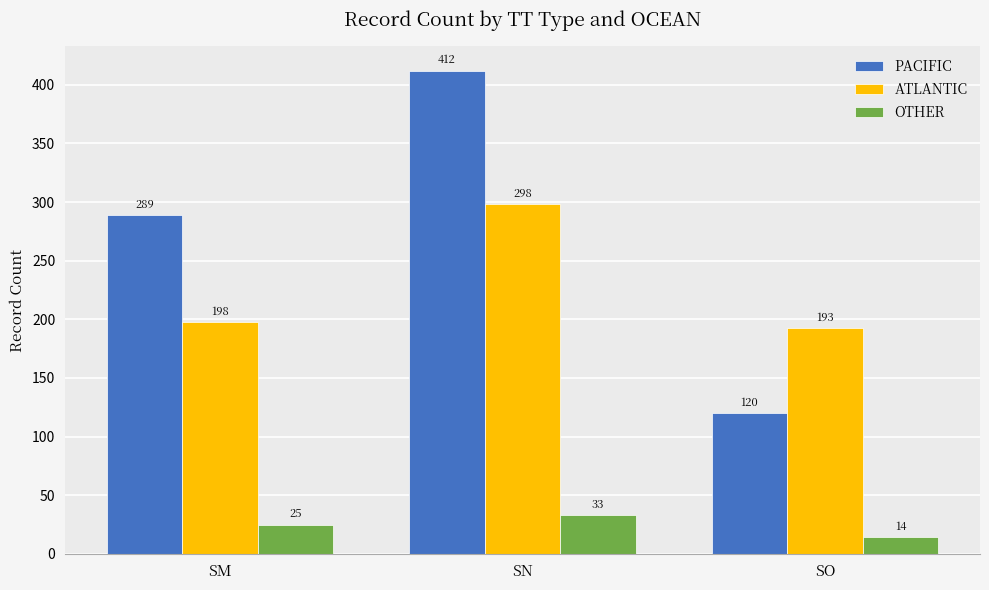

Between SN and SO, which series saw the biggest shift?

PACIFIC